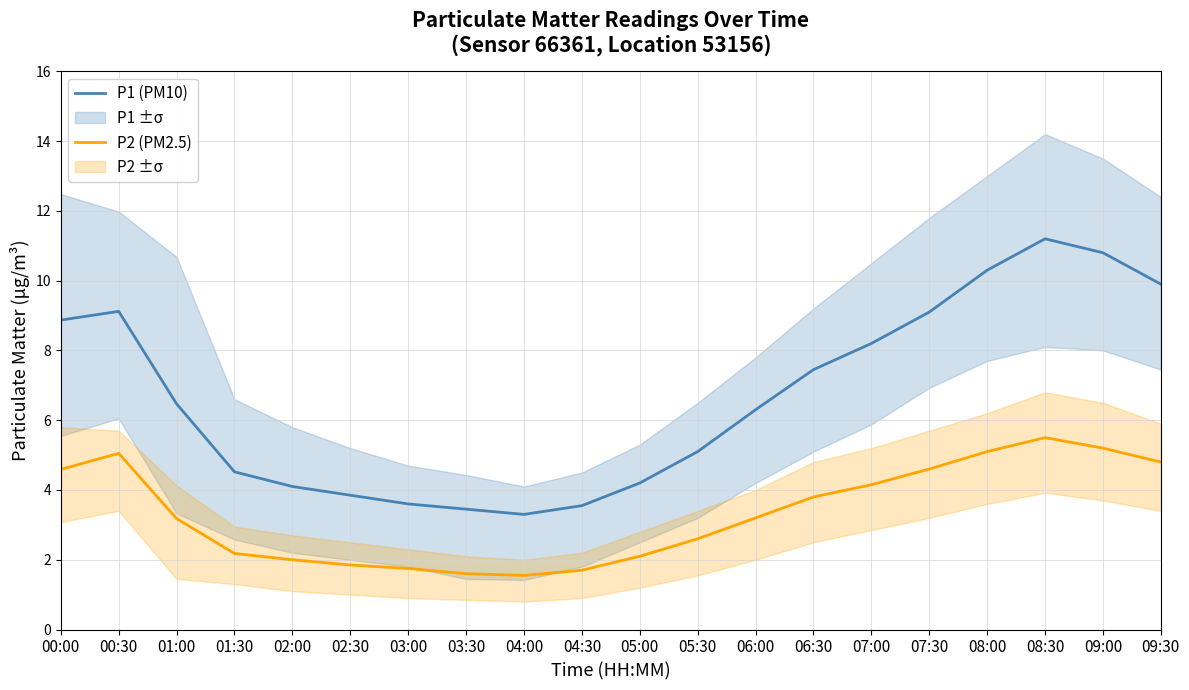

What is the difference between the P2 (PM2.5) values at 07:00 and 09:30?

0.6